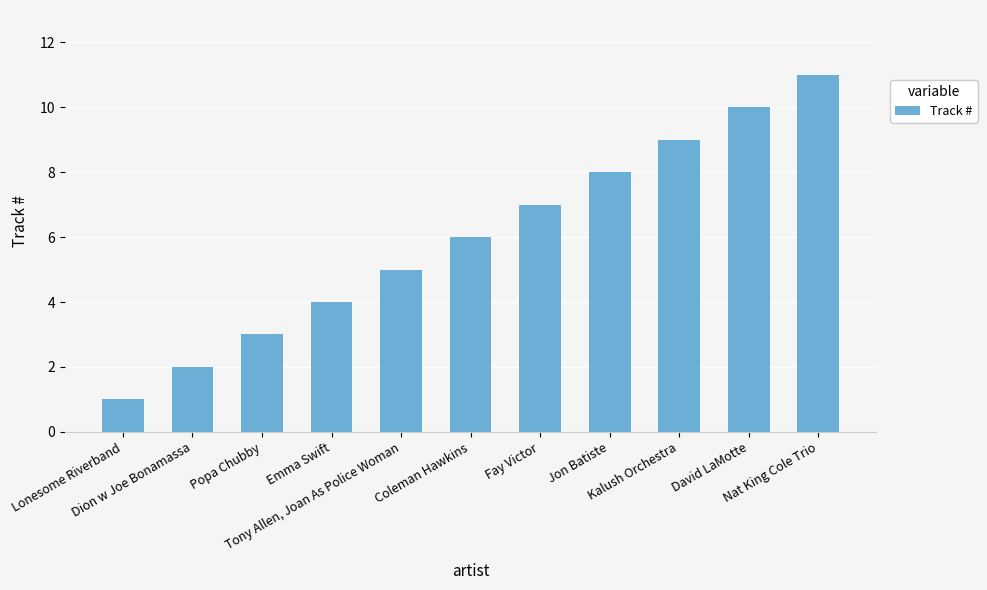

Reading right to left, extract all data points from this chart.

Nat King Cole Trio=11	David LaMotte=10	Kalush Orchestra=9	Jon Batiste=8	Fay Victor=7	Coleman Hawkins=6	Tony Allen, Joan As Police Woman=5	Emma Swift=4	Popa Chubby=3	Dion w Joe Bonamassa=2	Lonesome Riverband=1